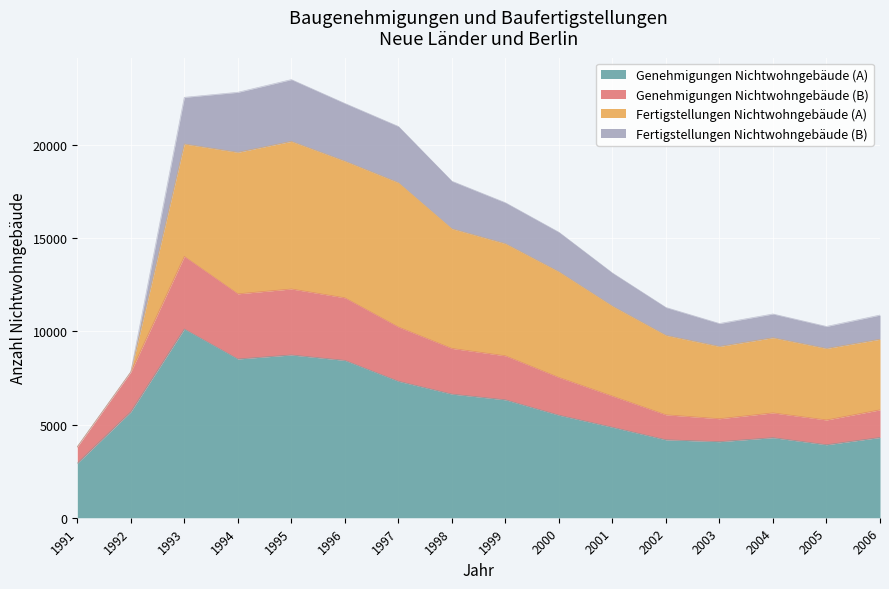

True or false: Genehmigungen Nichtwohngebäude (A) and Genehmigungen Nichtwohngebäude (B) cross at least once.

False